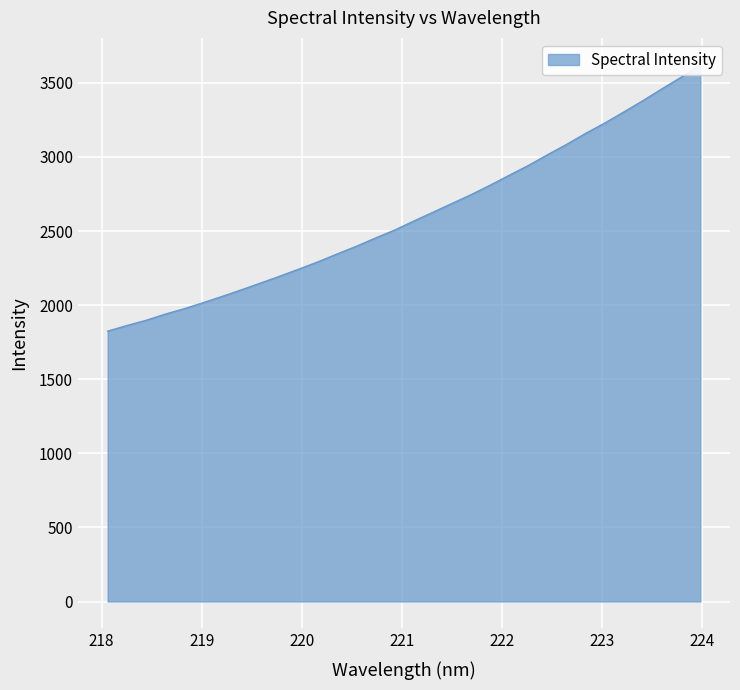

Approximately how many times larger is the value at 218.442 compared to 221.8812?

0.7